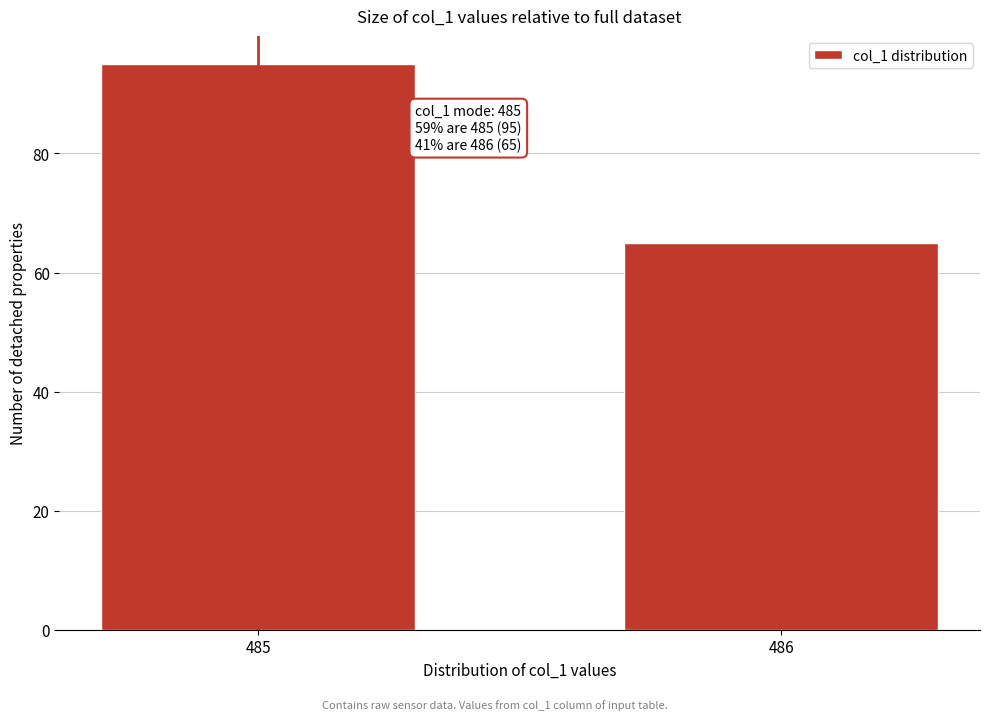

Reading right to left, extract all data points from this chart.

486=65	485=95